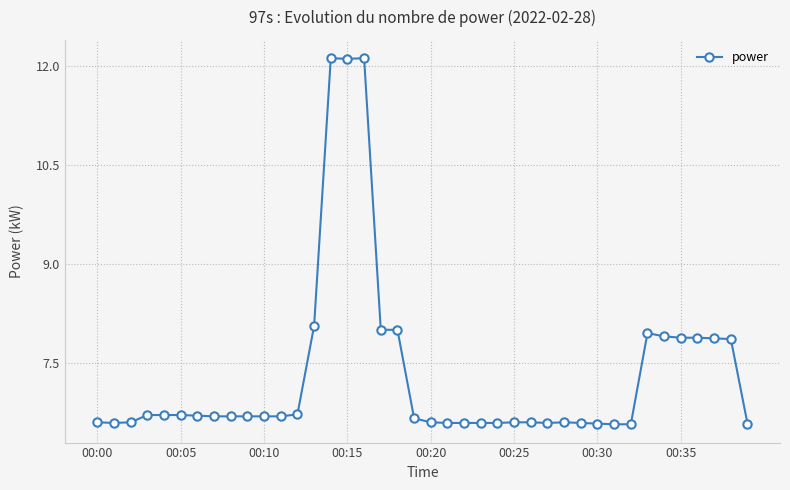

What is the maximum value shown in the chart?

12.1